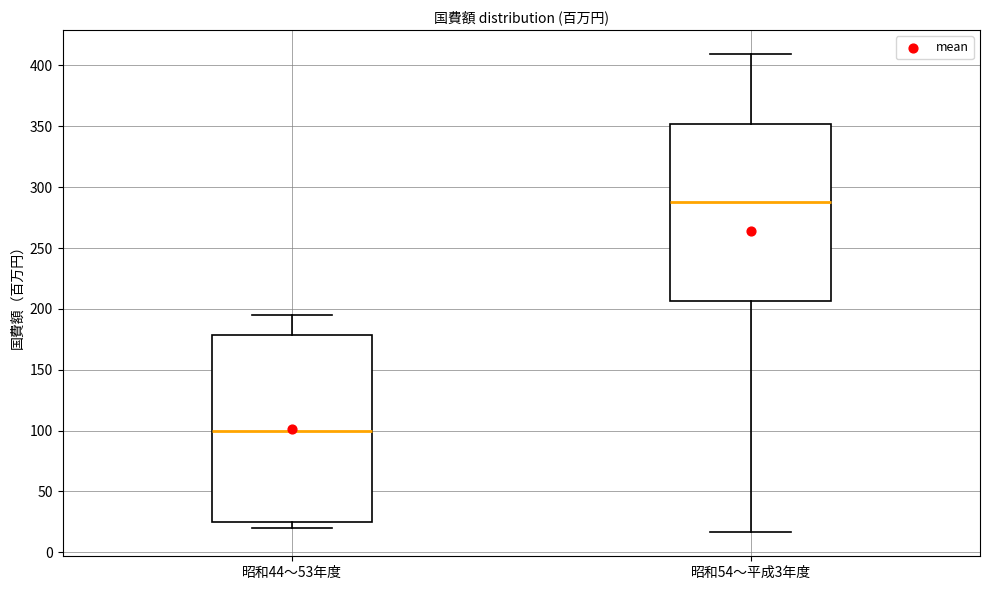

Where does the upper whisker of the box for 昭和54〜平成3年度 end on the y-axis? The values are not printed on the chart, so give them approximately, as read against the axis.

410